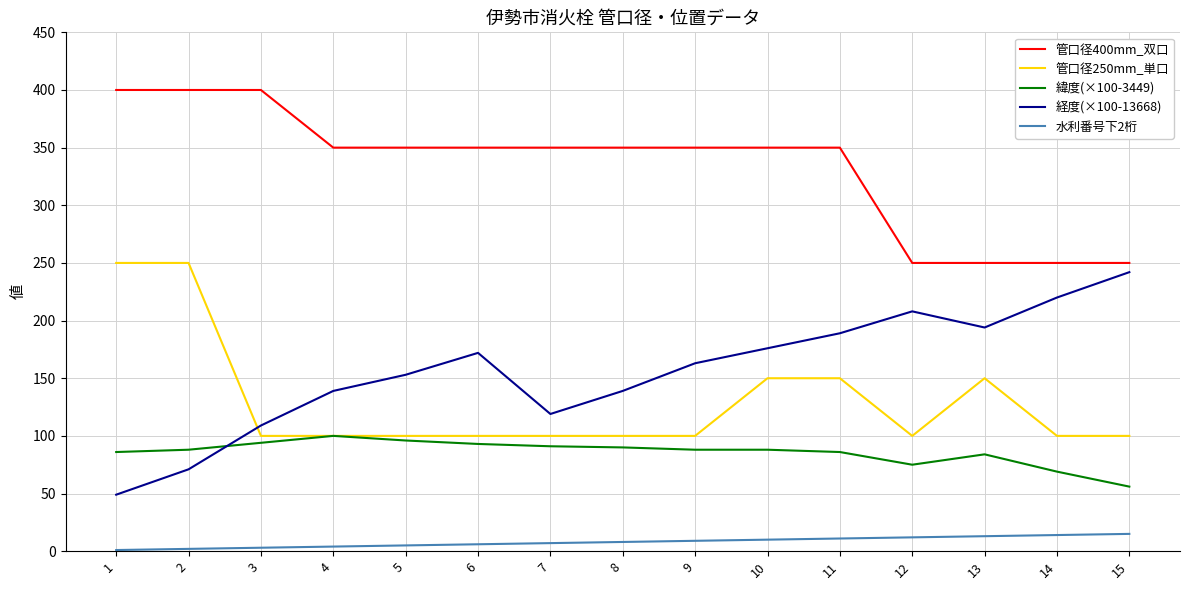

Which series changed the most between 10 and 15?

管口径400mm_双口